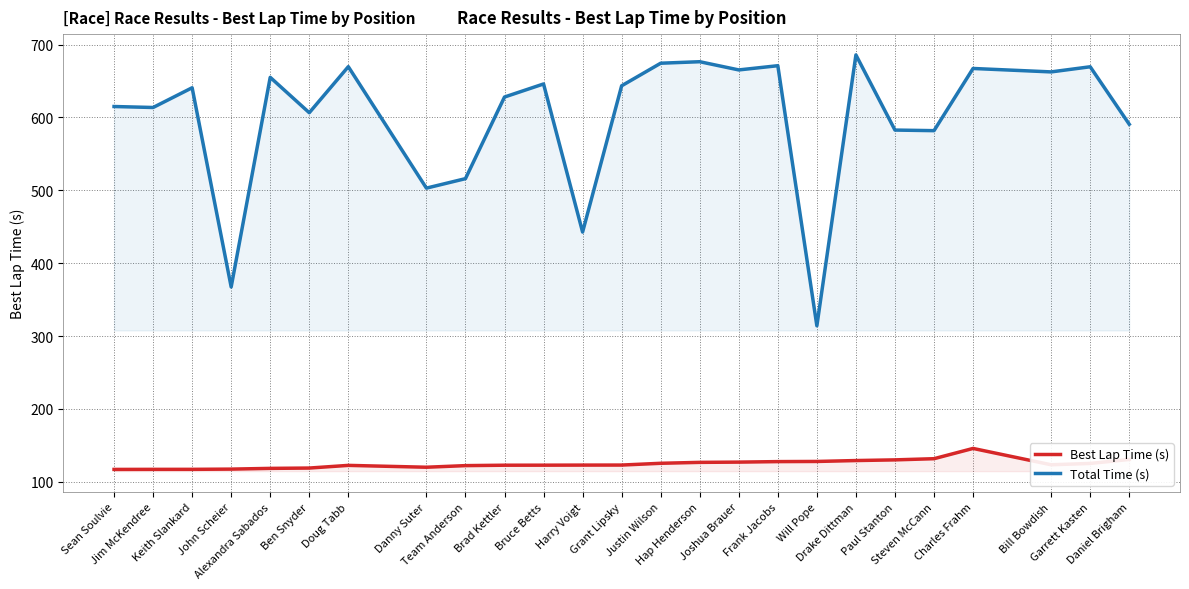

True or false: Total Time (s) has a value of 442.7 at Harry Voigt.

True